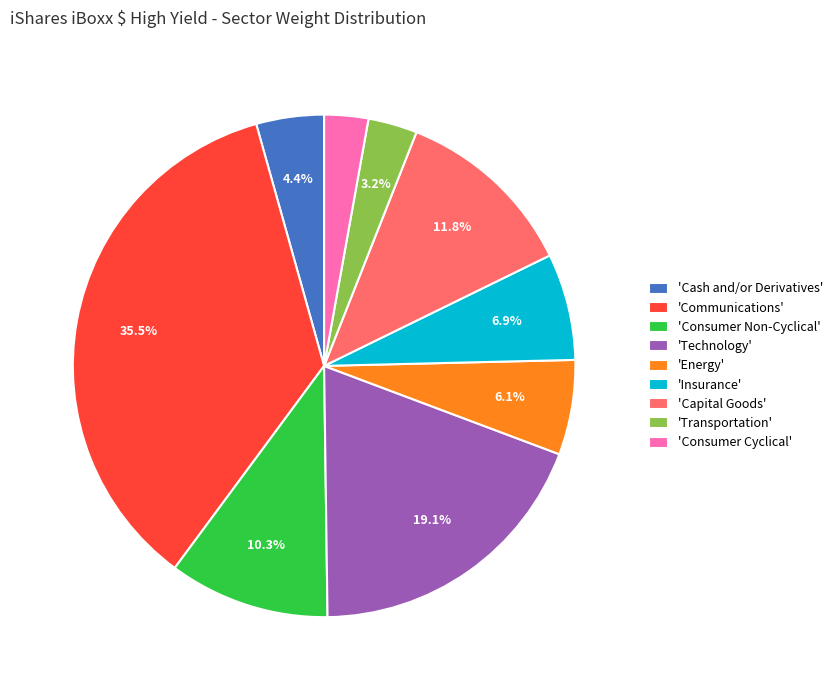

To the nearest percent, what is the average slice percentage?

11%